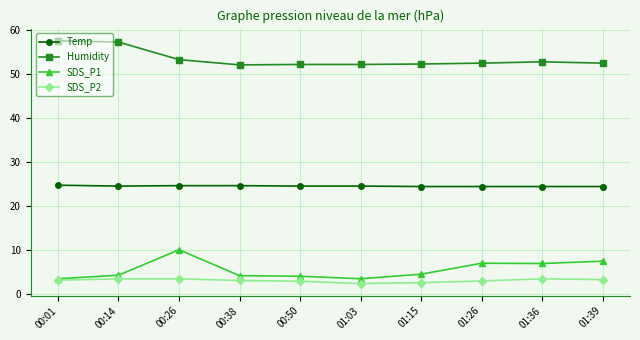

Does the chart have visible grid lines?

Yes